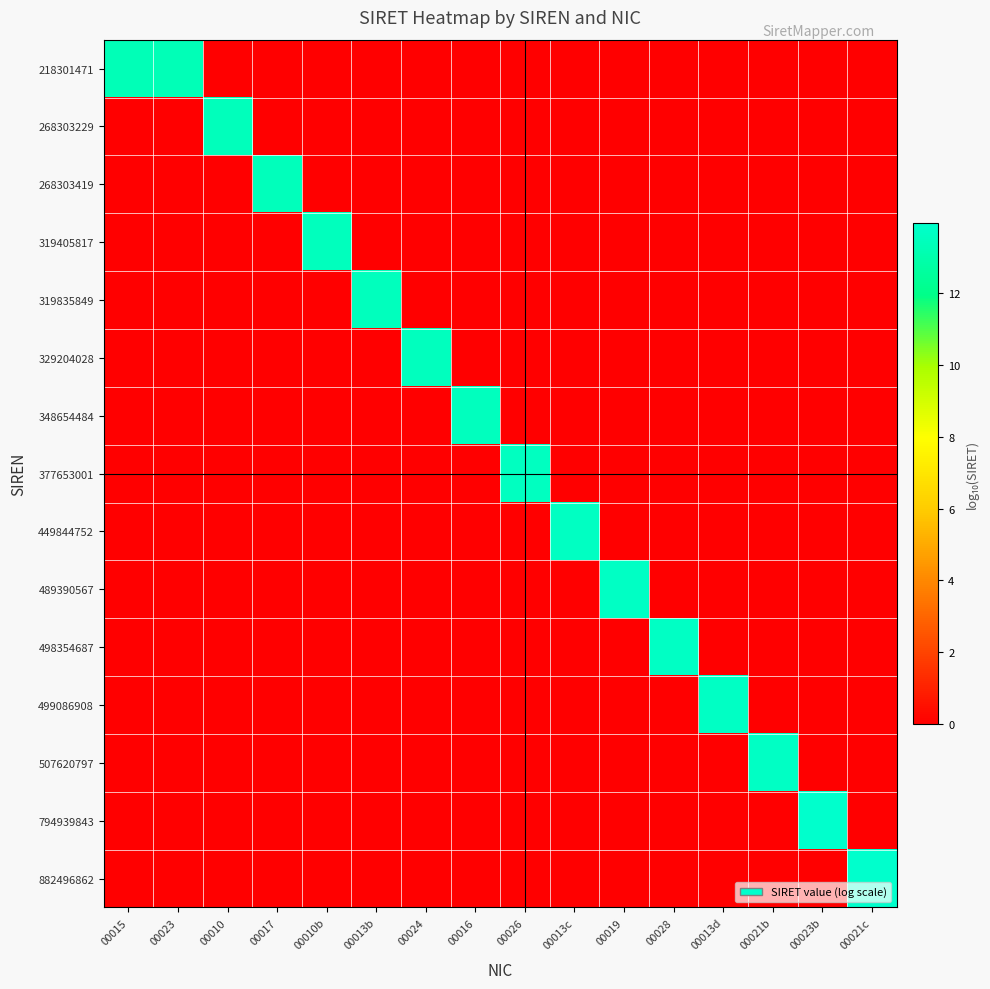

Between 00010b and 00023b, which is larger?

00010b